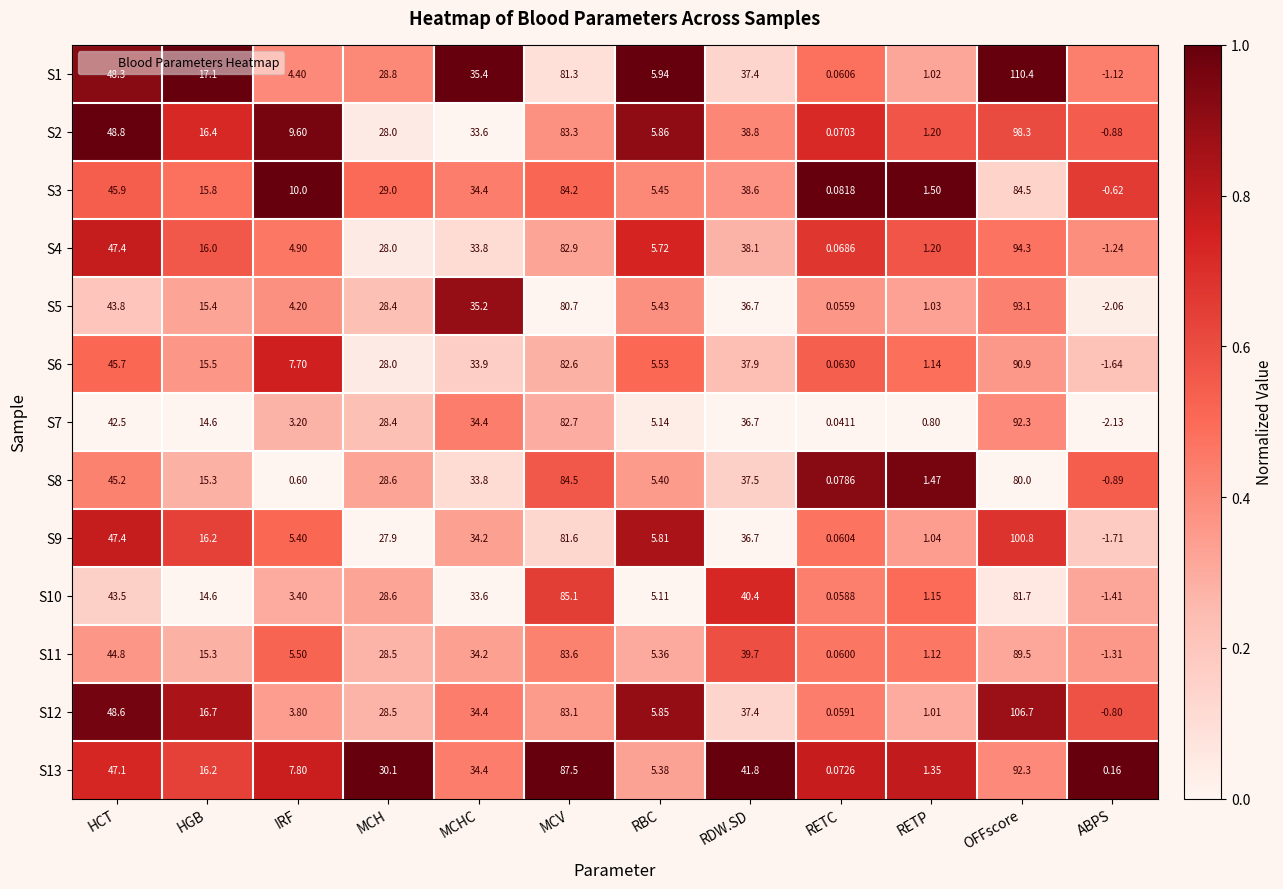

Is the value of S5 at MCH greater than the value of S3 at OFFscore?

No